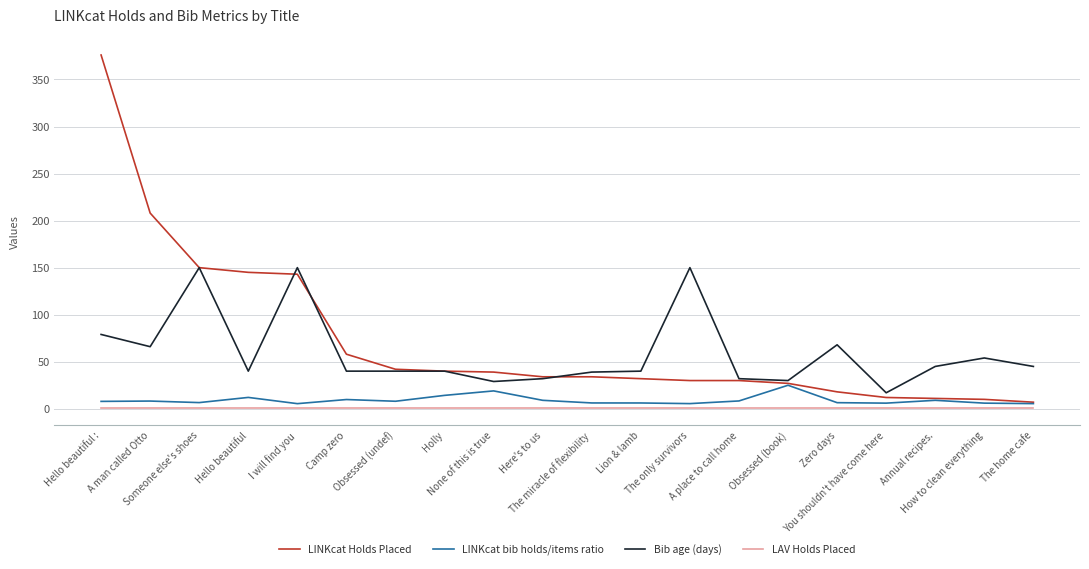

The Bib age (days) series shows 61.3 at Annual recipes.. True or false?

False